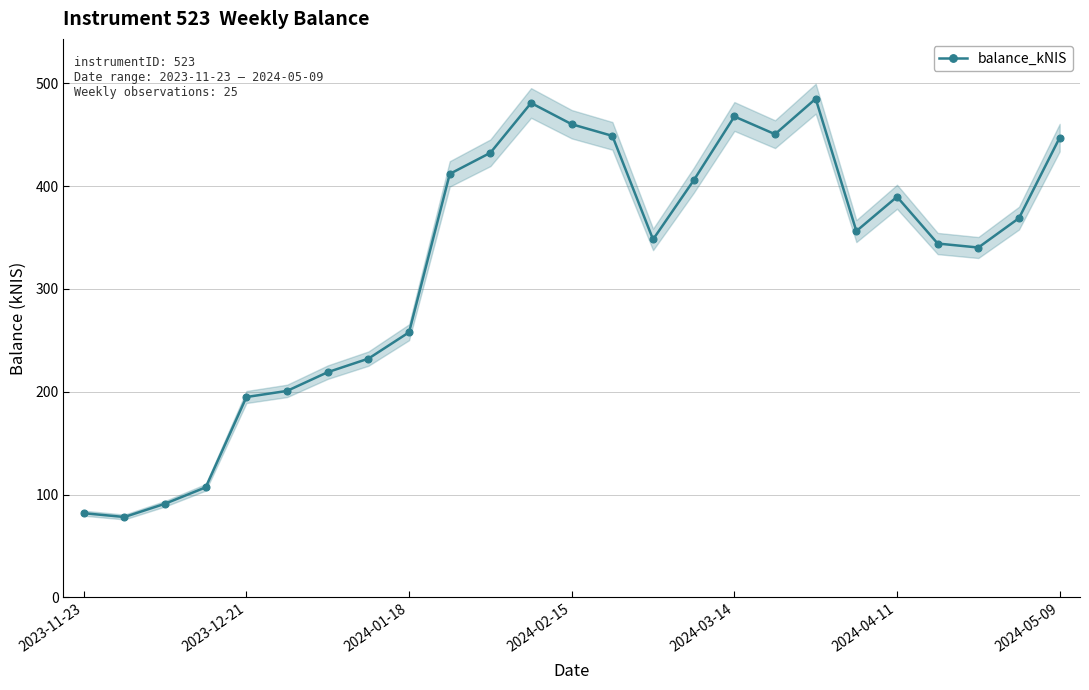

What is the value of the 22nd point from the left?

344.2